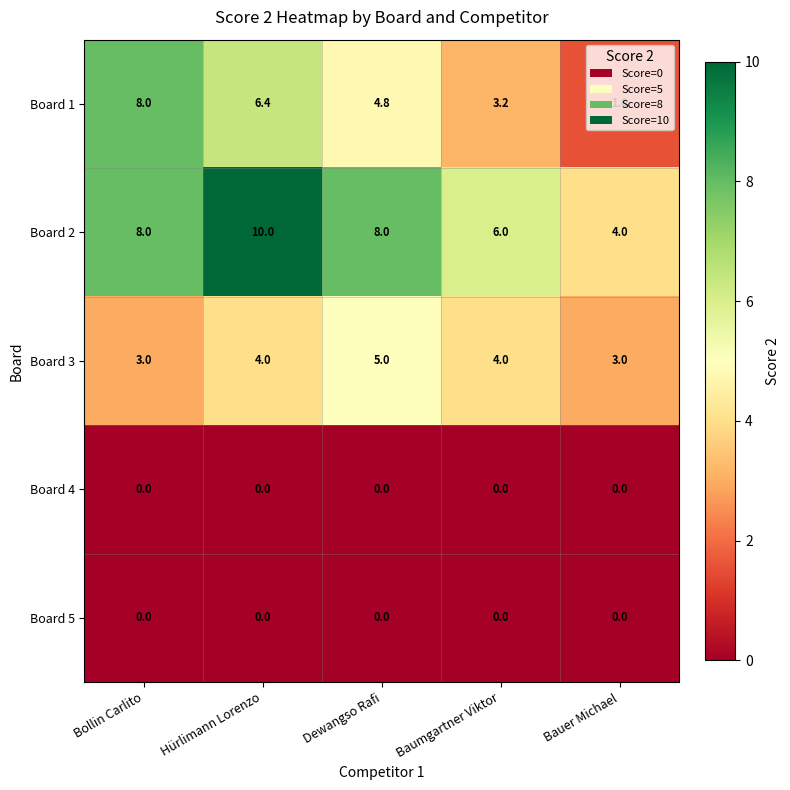

Which series has the largest range (max minus min)?

Board 1